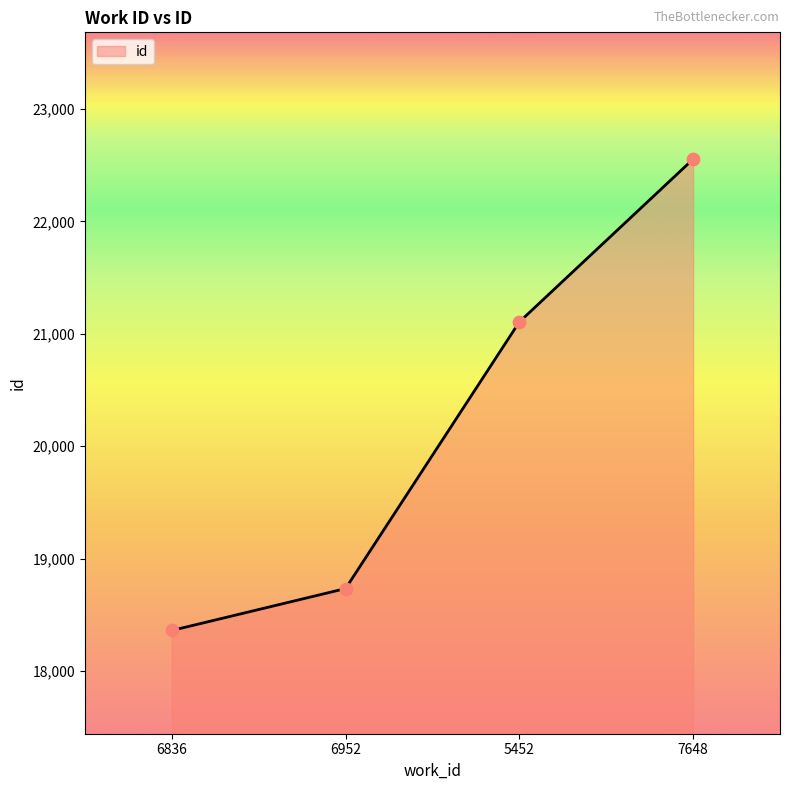

Approximately how many times larger is the value at 6836 compared to 6952?

1.0